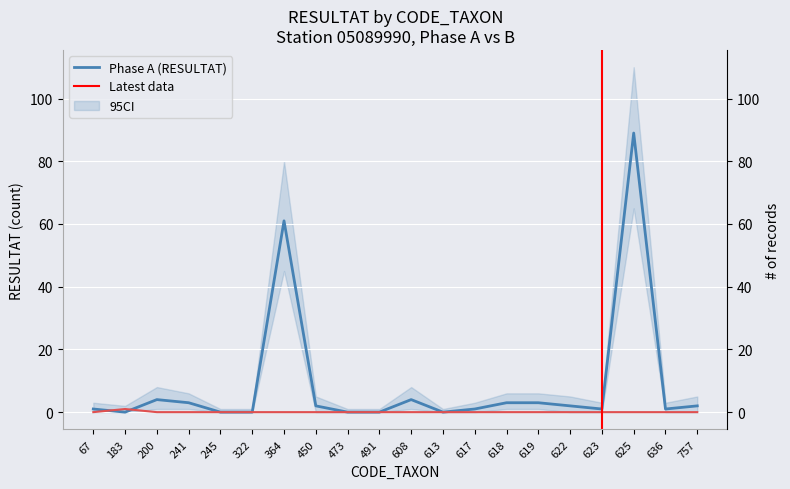

How many lines are shown in the chart?

2